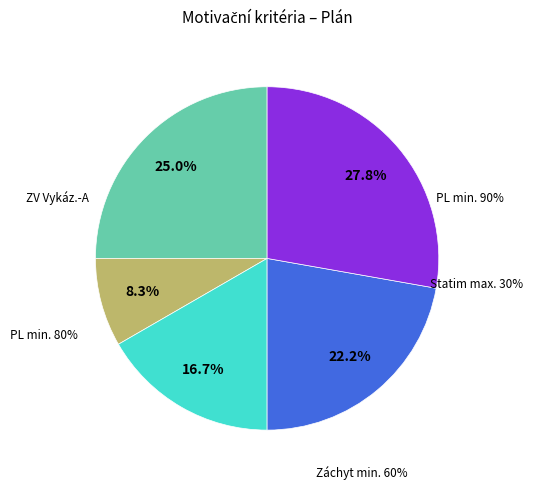

To the nearest percent, what is the difference between the largest and smallest slice percentages?

19%